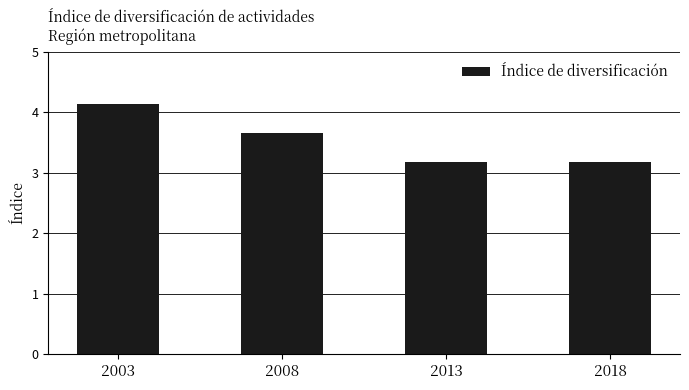

Reading right to left, extract all data points from this chart.

3.2	3.2	3.7	4.1